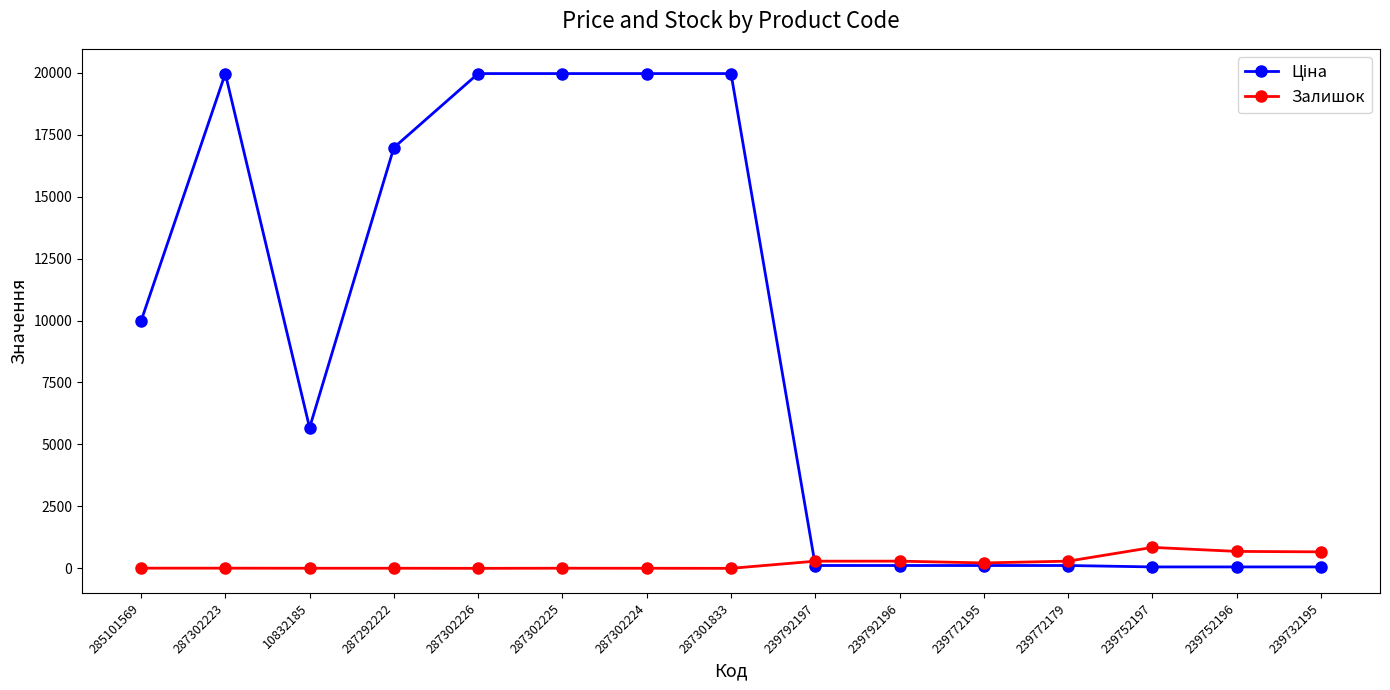

The Залишок series shows 683.0 at 239752196. True or false?

True